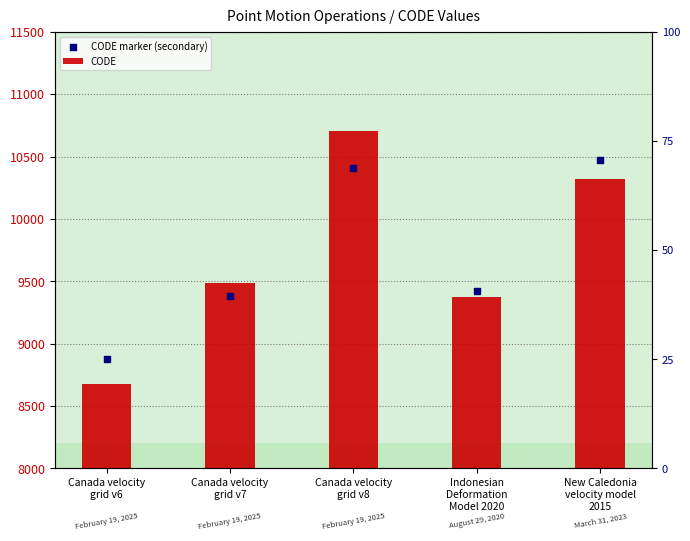

Is the value of CODE marker (secondary) at New Caledonia
velocity model
2015 greater than the value of CODE at Canada velocity
grid v6?

Yes